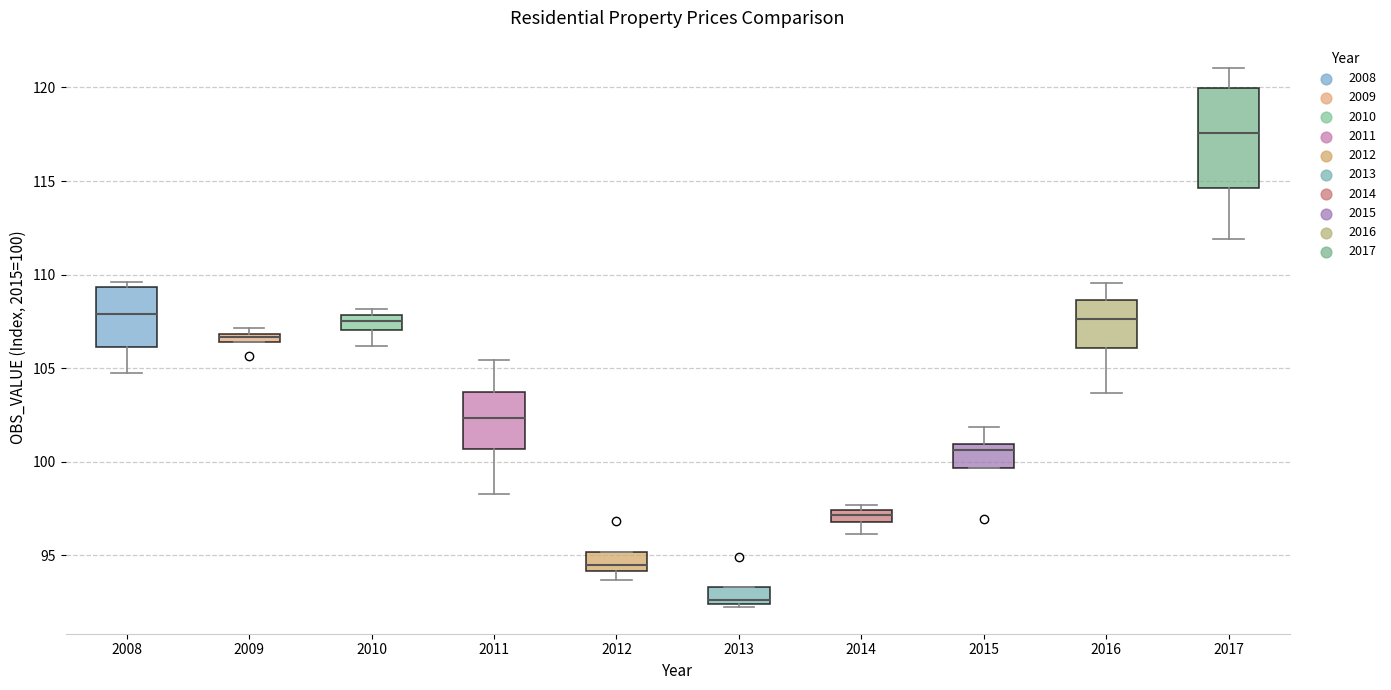

Which box has the highest median line?

2017